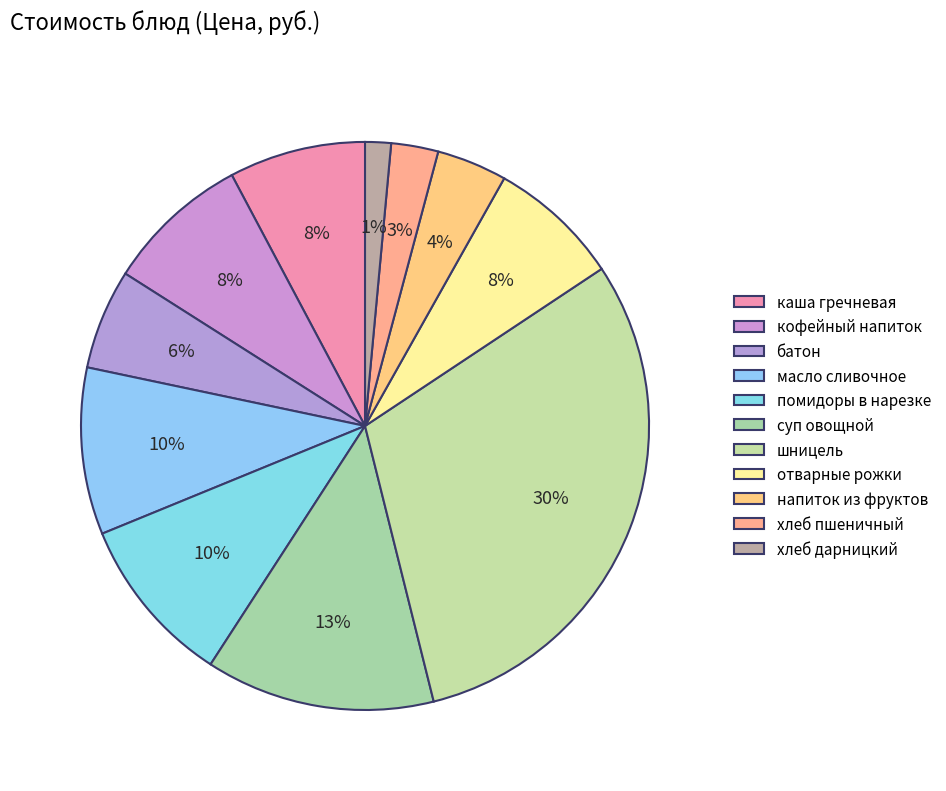

Is отварные рожки the majority of the pie?

No